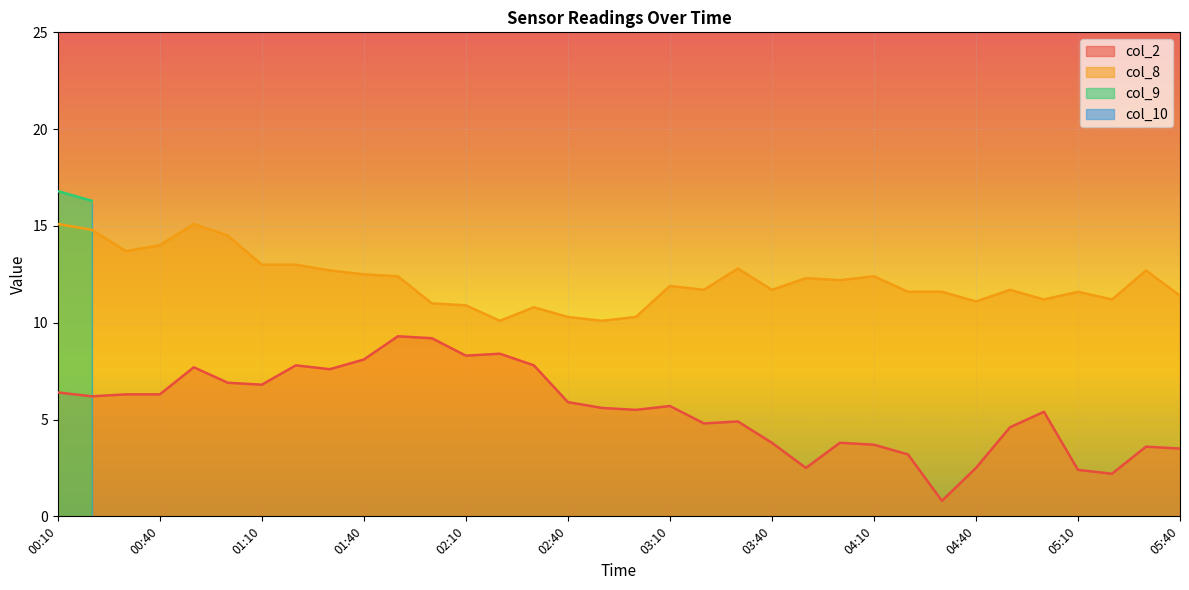

What is the difference between the maximum and minimum values in the col_2 series?

8.5